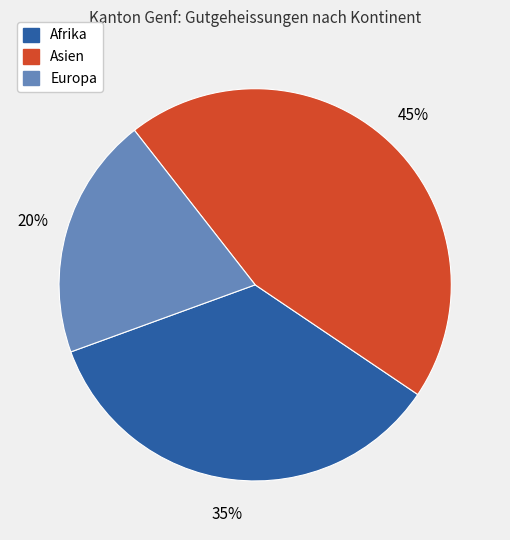

To the nearest percent, what is the difference between the largest and smallest slice percentages?

25%